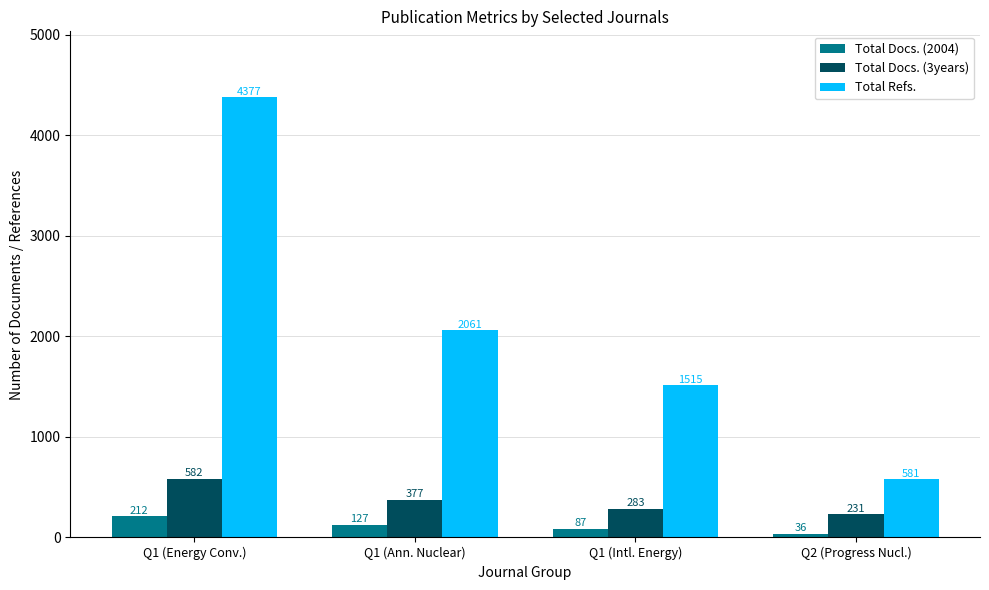

At Q1 (Energy Conv.), list the series in order from largest to smallest.

Total Refs., Total Docs. (3years), Total Docs. (2004)